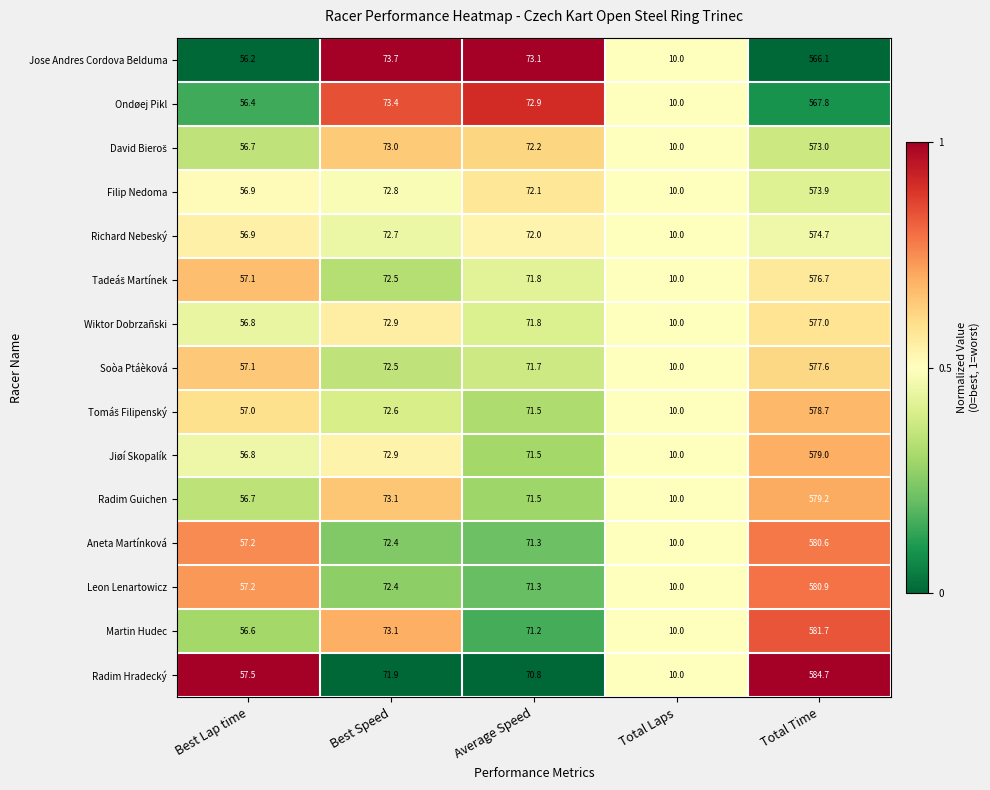

What is the average value of the Jiøí Skopalík series?

158.0